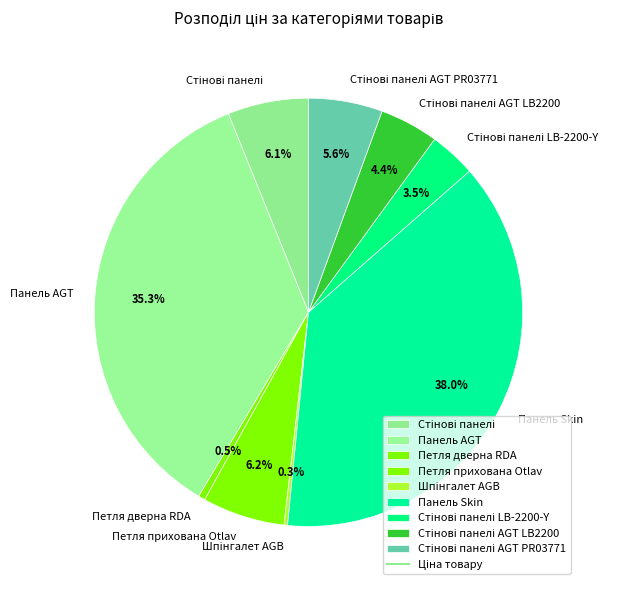

To the nearest percent, what percentage of the pie is Панель Skin?

38%